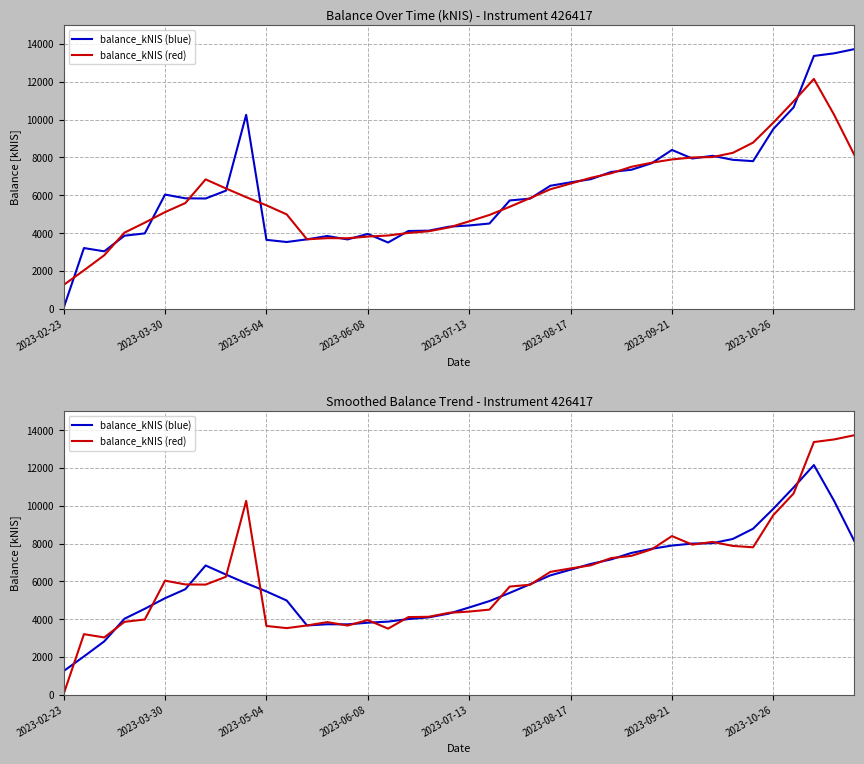

Is it true that balance_kNIS (blue) equals 10967.3 at 36?

True